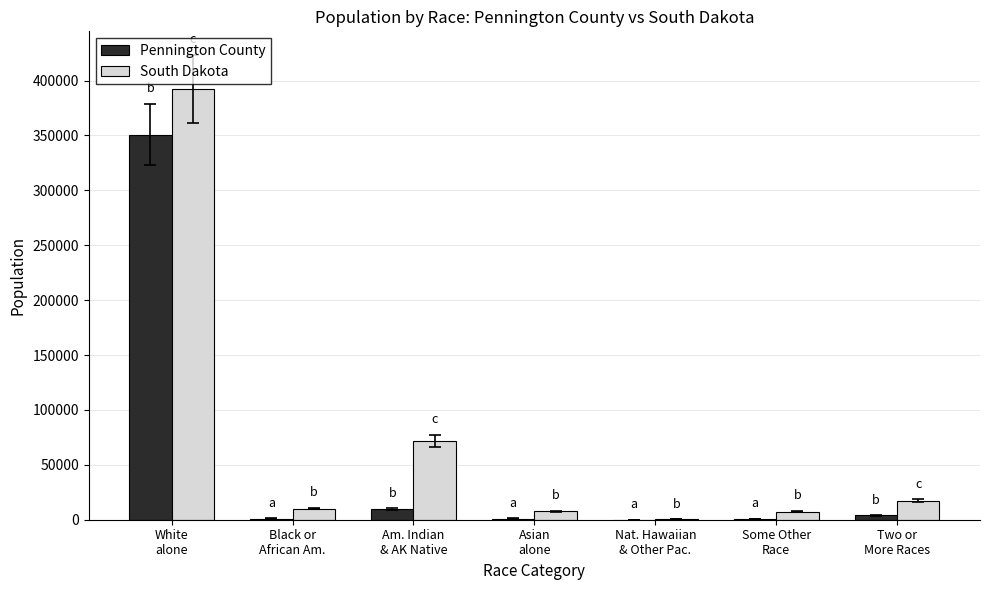

Is the value of Pennington County at Some Other
Race greater than the value of South Dakota at Two or
More Races?

No